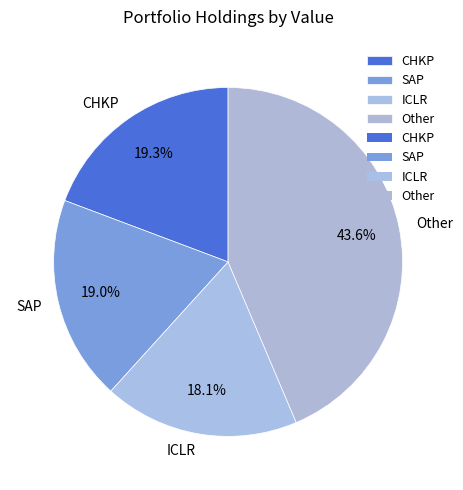

Which category has the biggest portion of the pie?

Other